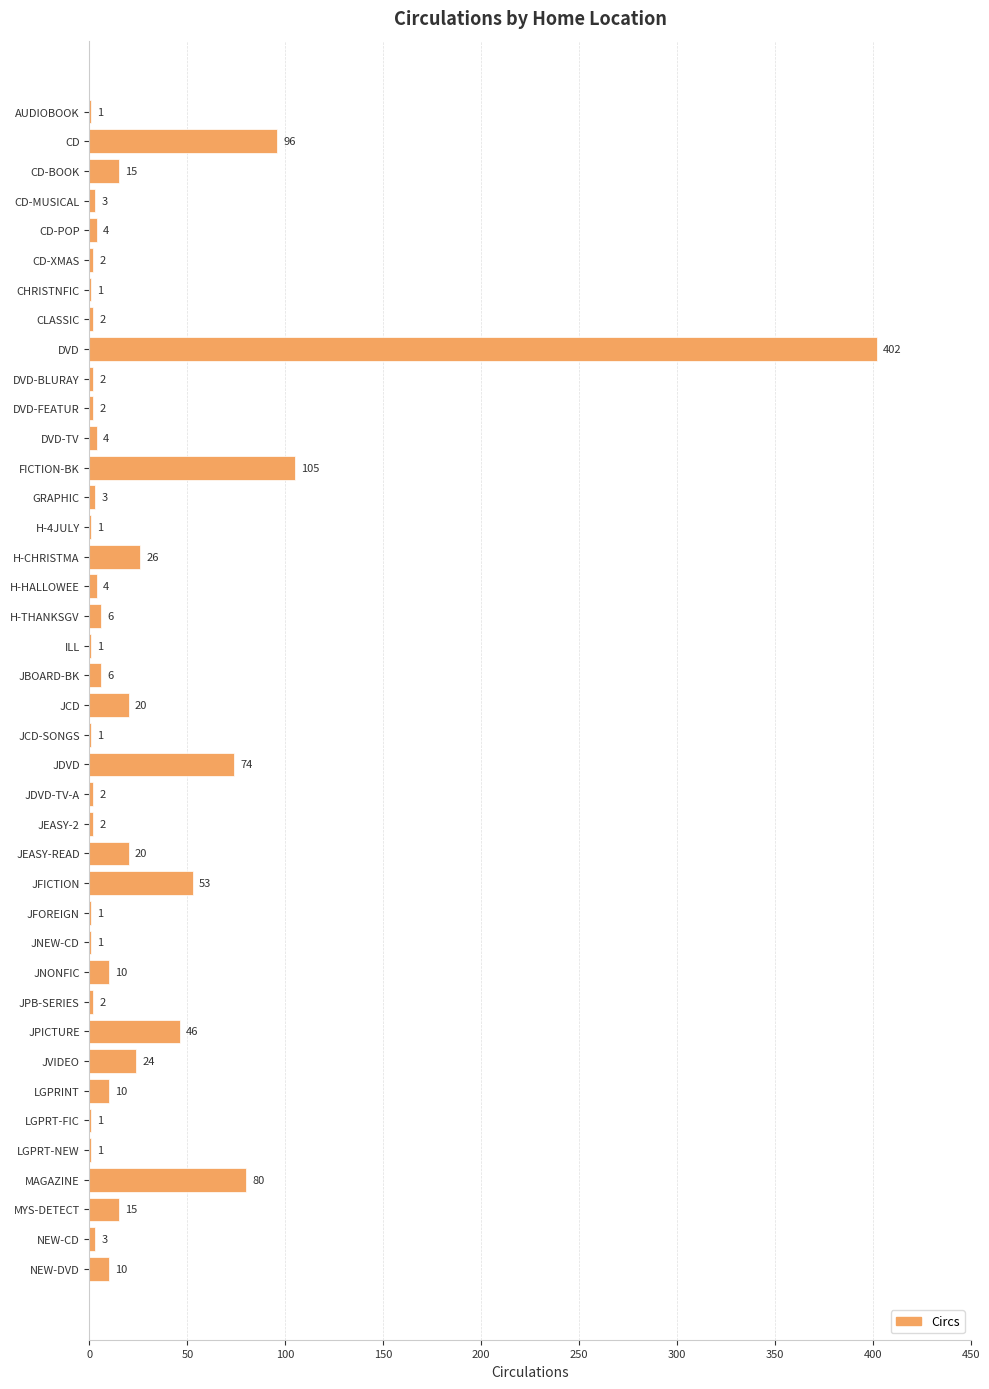

Between JFOREIGN and JEASY-2, which is larger?

JEASY-2